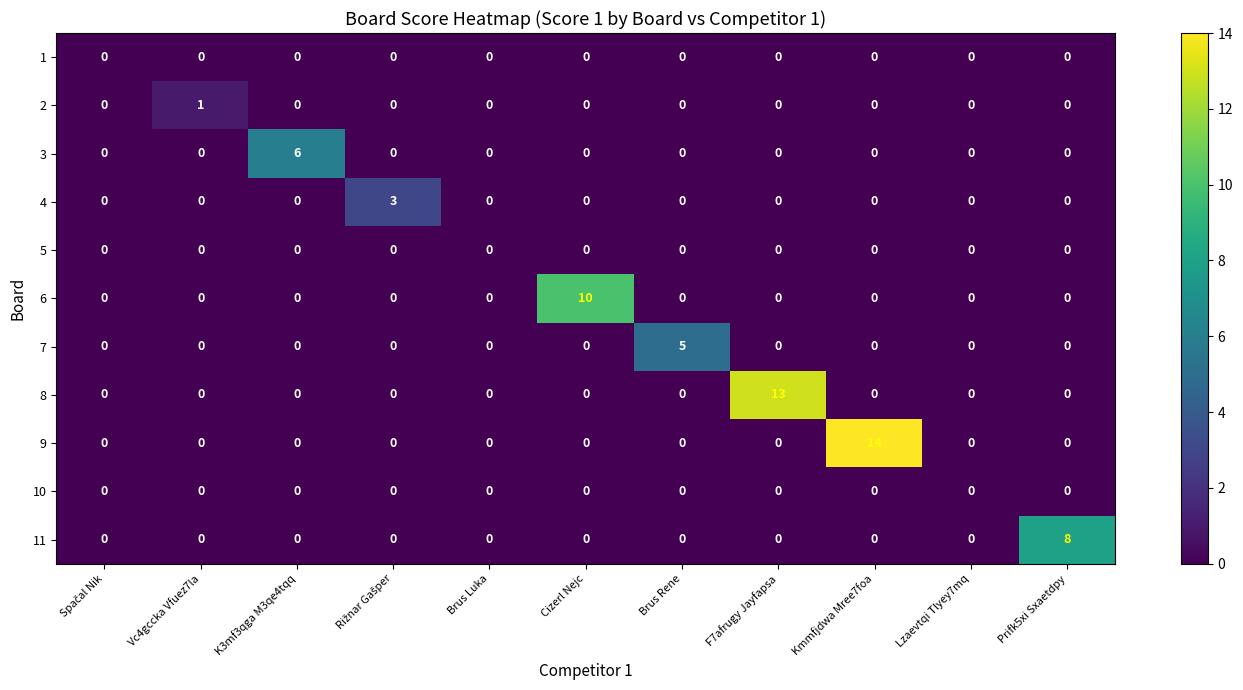

How many series are shown in this chart?

11